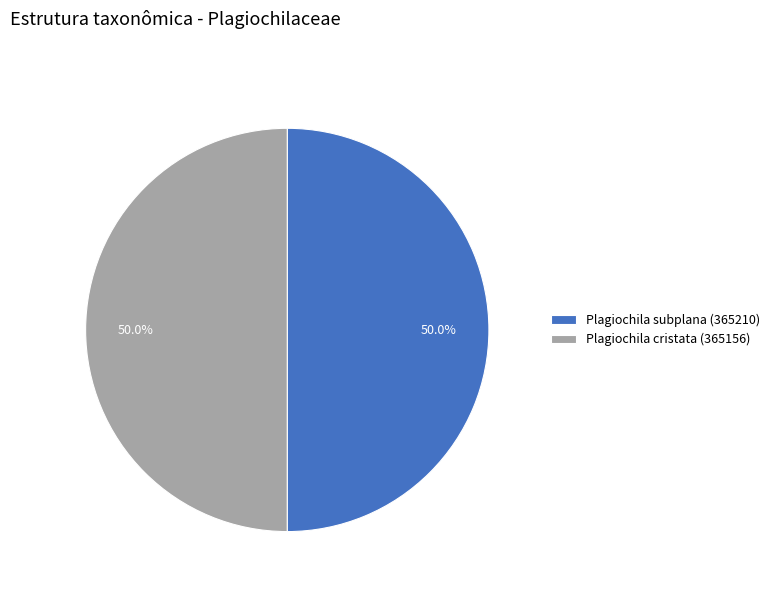

True or false: Plagiochila cristata (365156) accounts for 61% of the total.

False